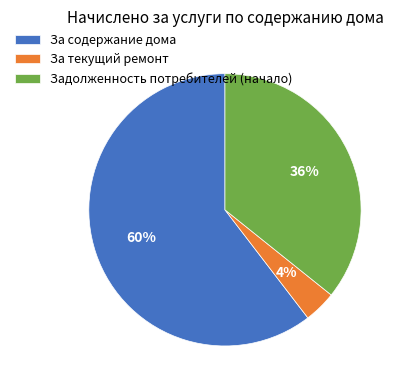

Is the sum of За содержание дома and За текущий ремонт greater than half?

Yes